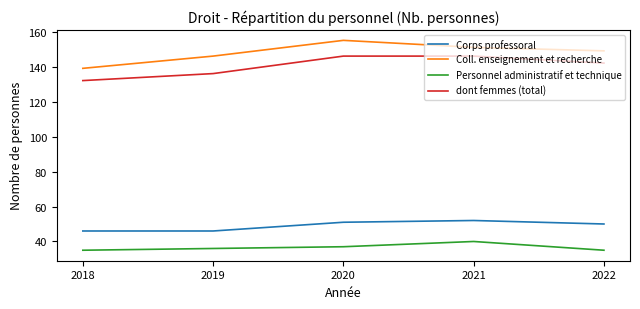

What is the approximate value of Coll. enseignement et recherche at 2018?

139